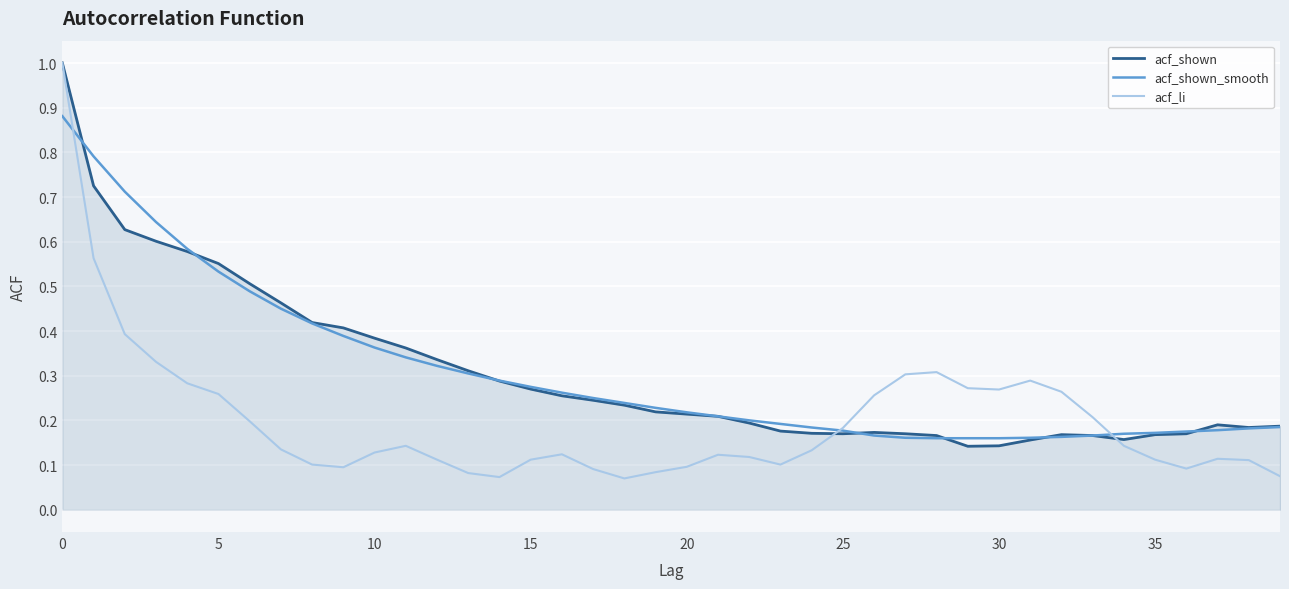

What is the greatest value displayed?

1.0